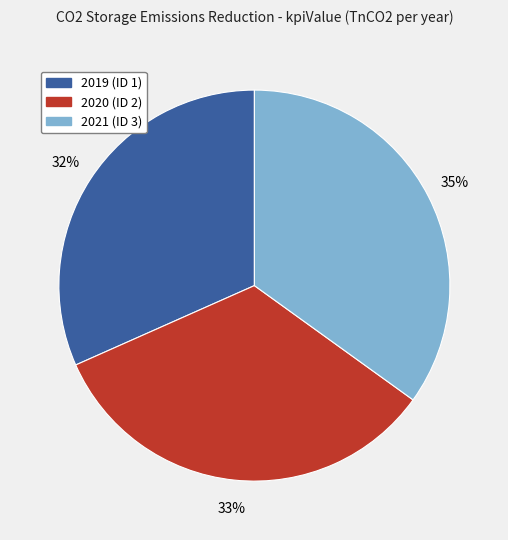

How many segments does this pie chart have?

3